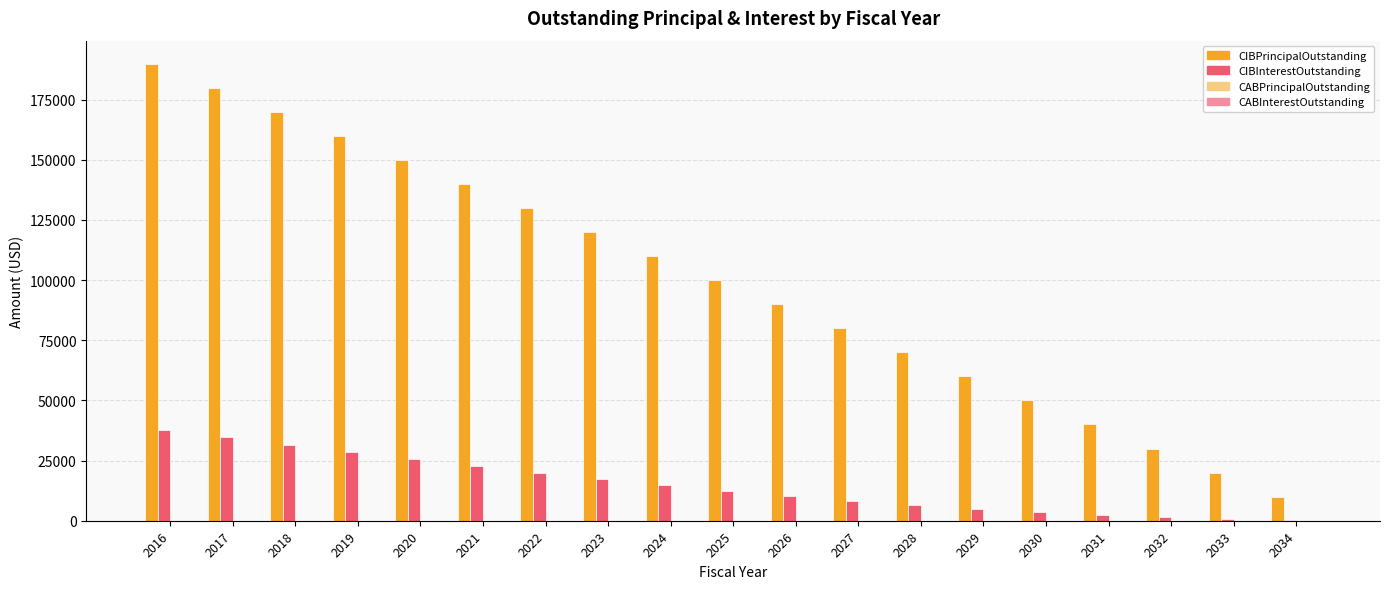

Which series changed the most between 2016 and 2029?

CIBPrincipalOutstanding